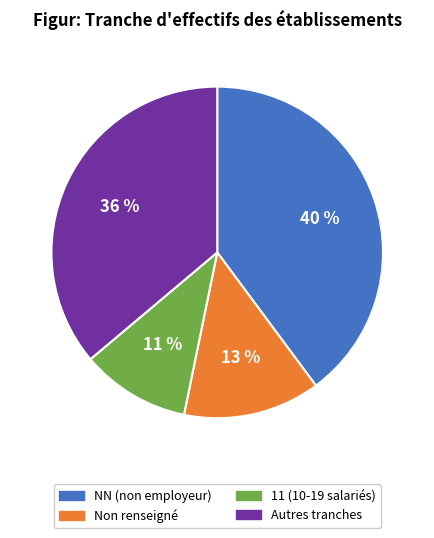

Which has a higher value, Autres tranches or 11 (10-19 salariés)?

Autres tranches